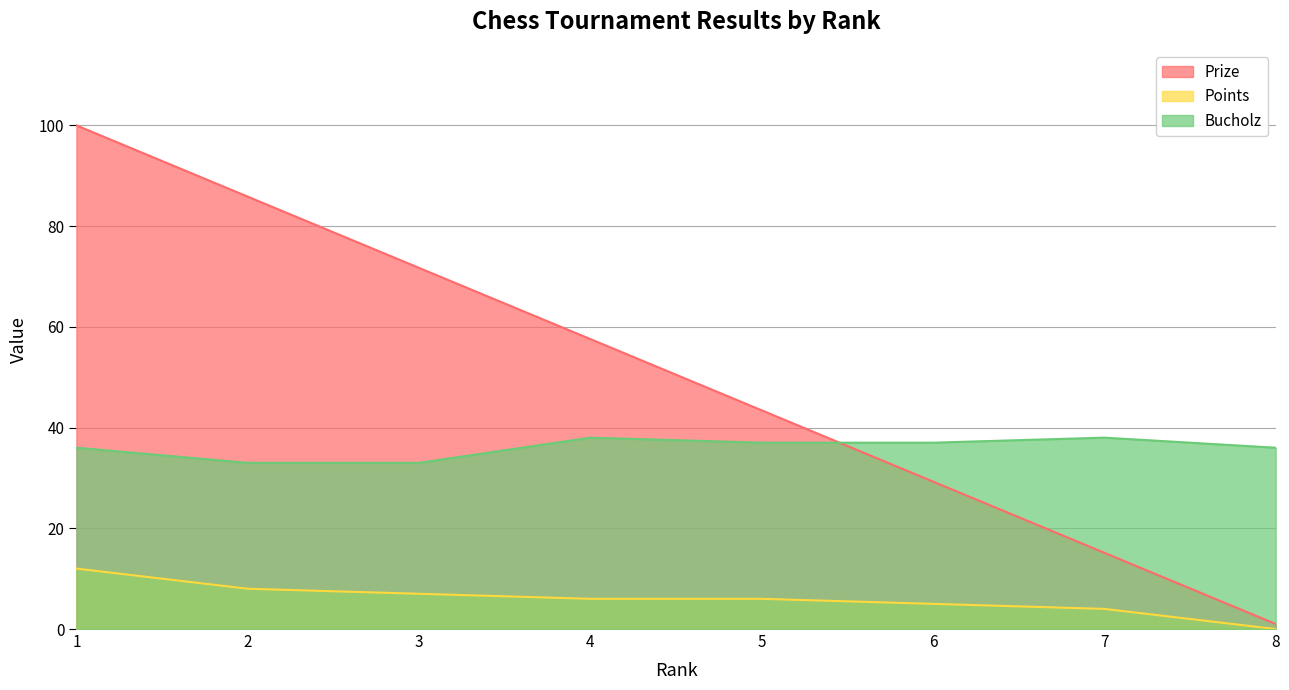

What is the lowest value of the Prize series?

1.0